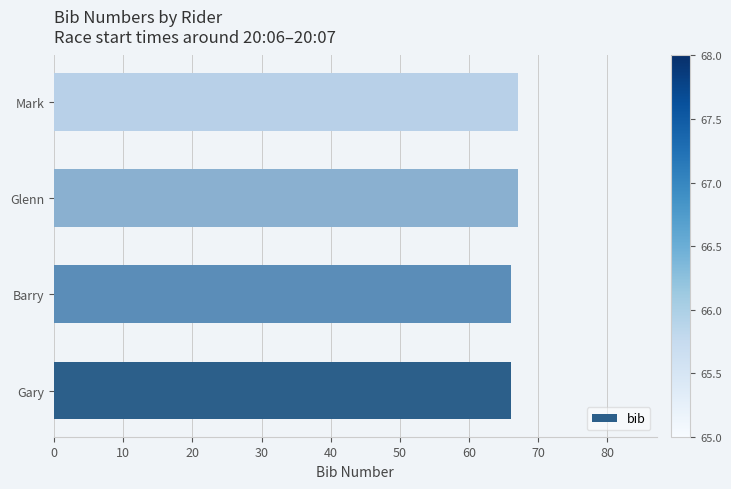

Read the value at Gary.

66